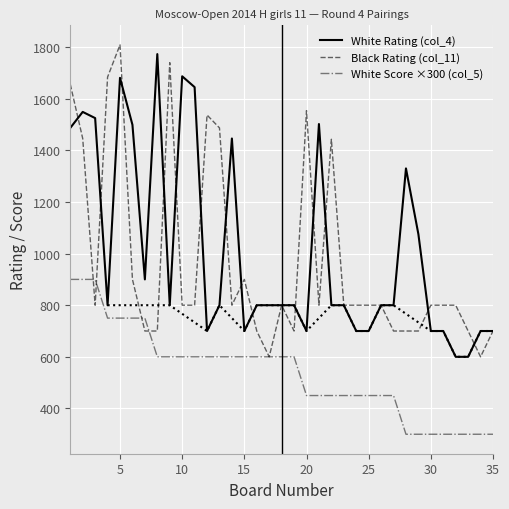

How many times do Black Rating (col_11) and White Score ×300 (col_5) cross each other?

4